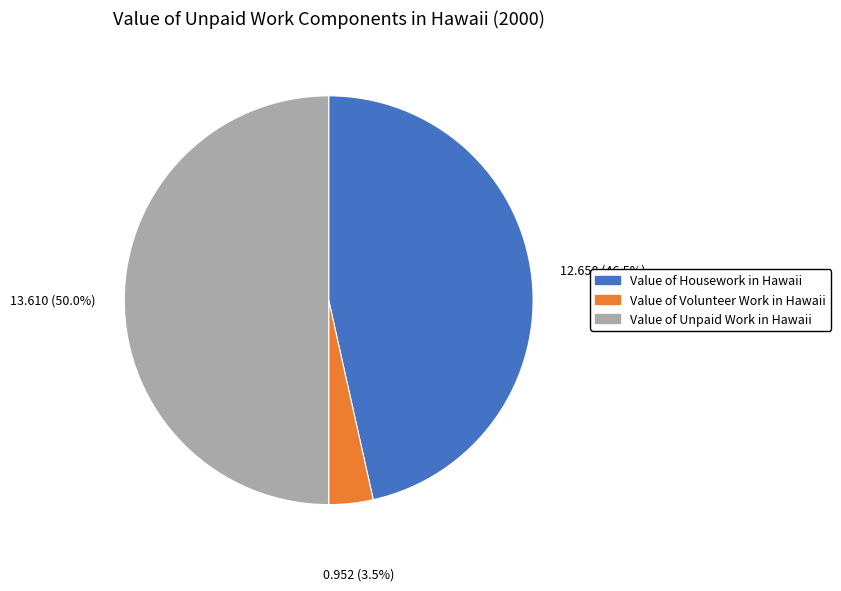

What is the smallest slice in the pie chart?

Value of Volunteer Work in Hawaii